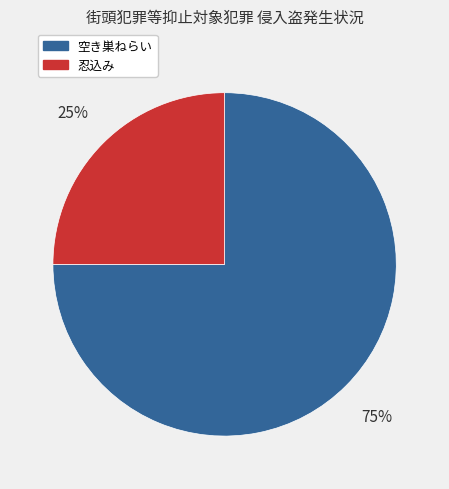

To the nearest percent, what percentage of the pie is 忍込み?

25%